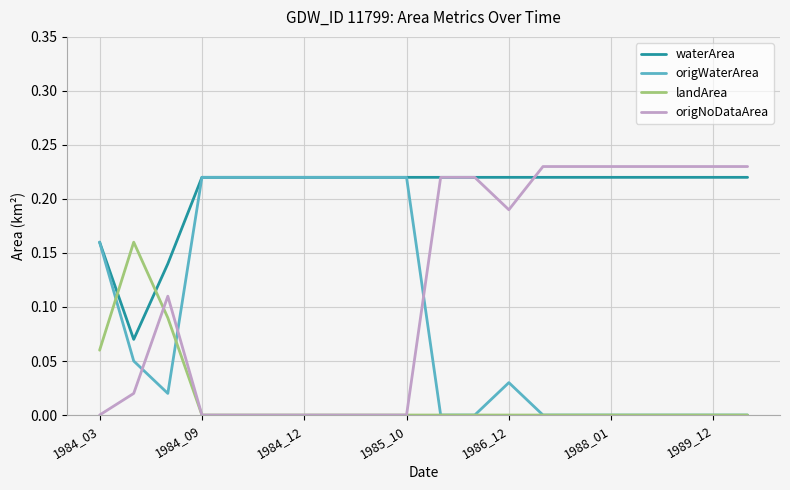

True or false: origNoDataArea and origWaterArea intersect in this chart.

True